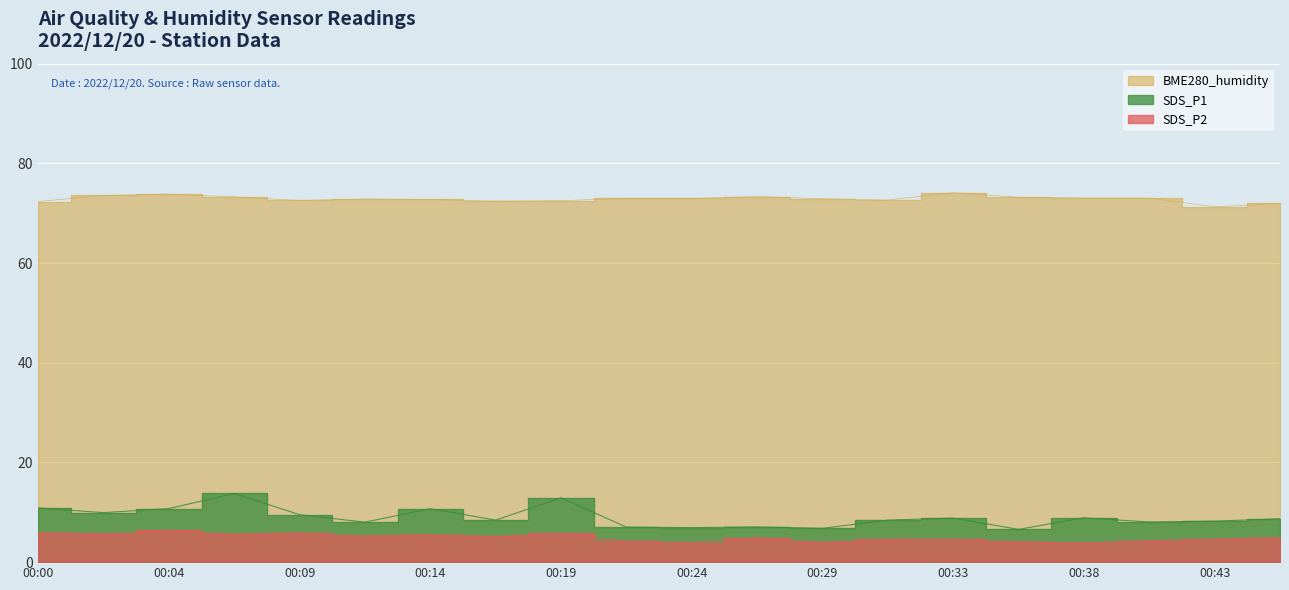

What is the minimum value for SDS_P2?

3.9